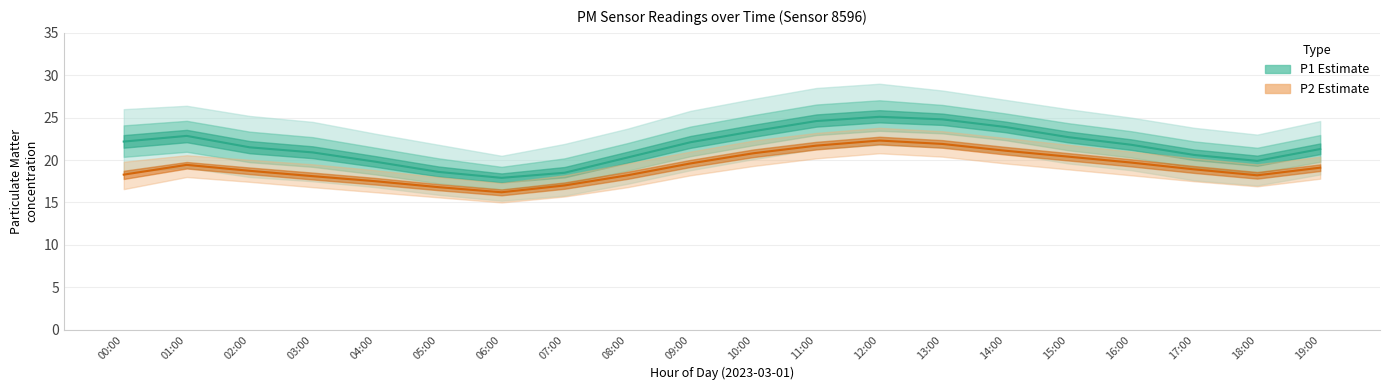

True or false: P2_lower and P2 intersect in this chart.

False